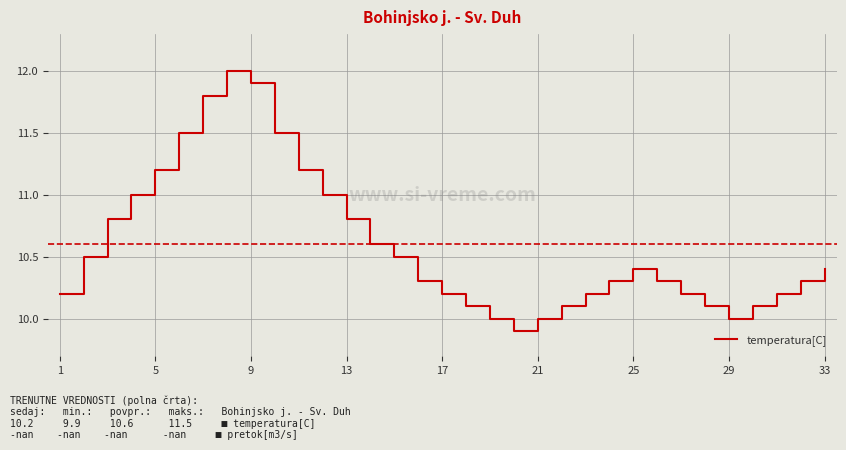

What is the minimum value shown in the chart?

9.9